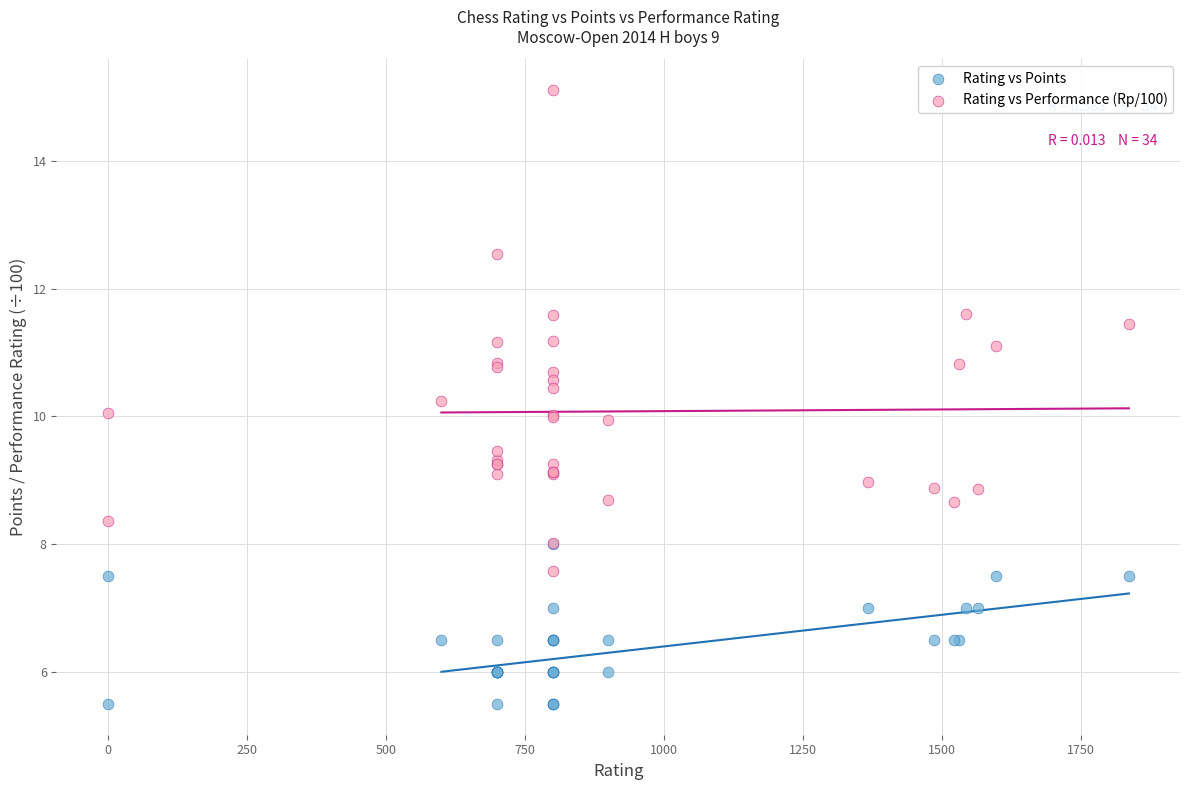

What are all the series names shown in the legend?

Rating vs Points, Rating vs Performance (Rp/100)